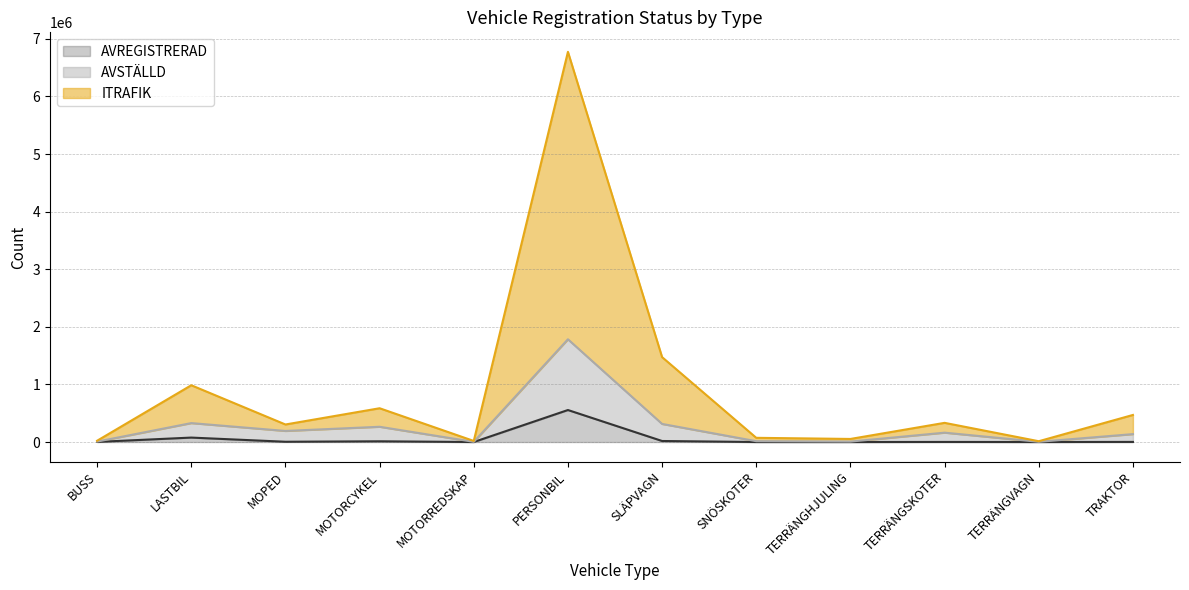

How many series are shown in this chart?

3